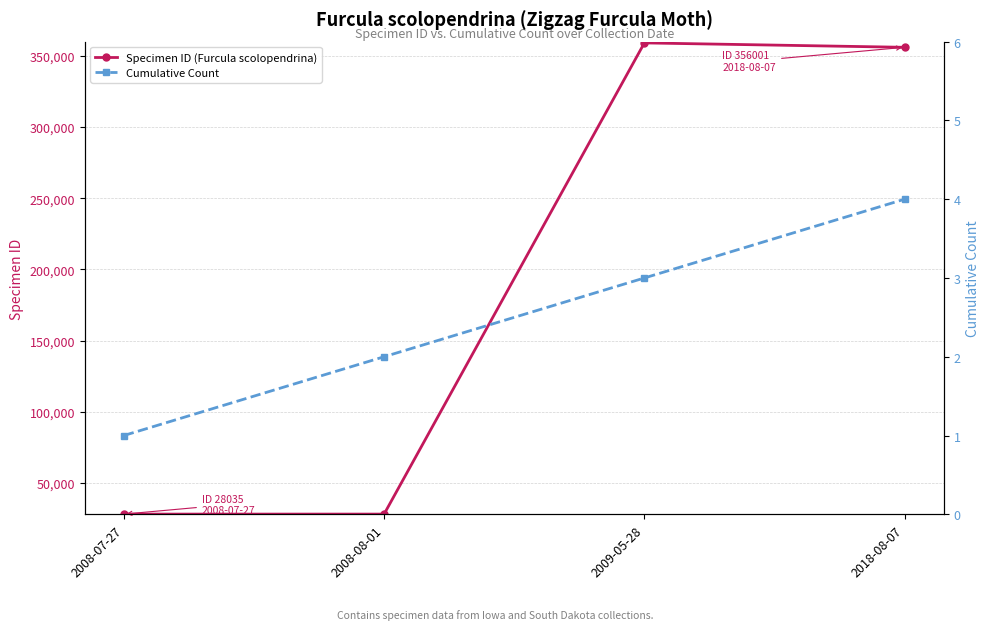

Where does the Cumulative Count series first go above 3?

2018-08-07